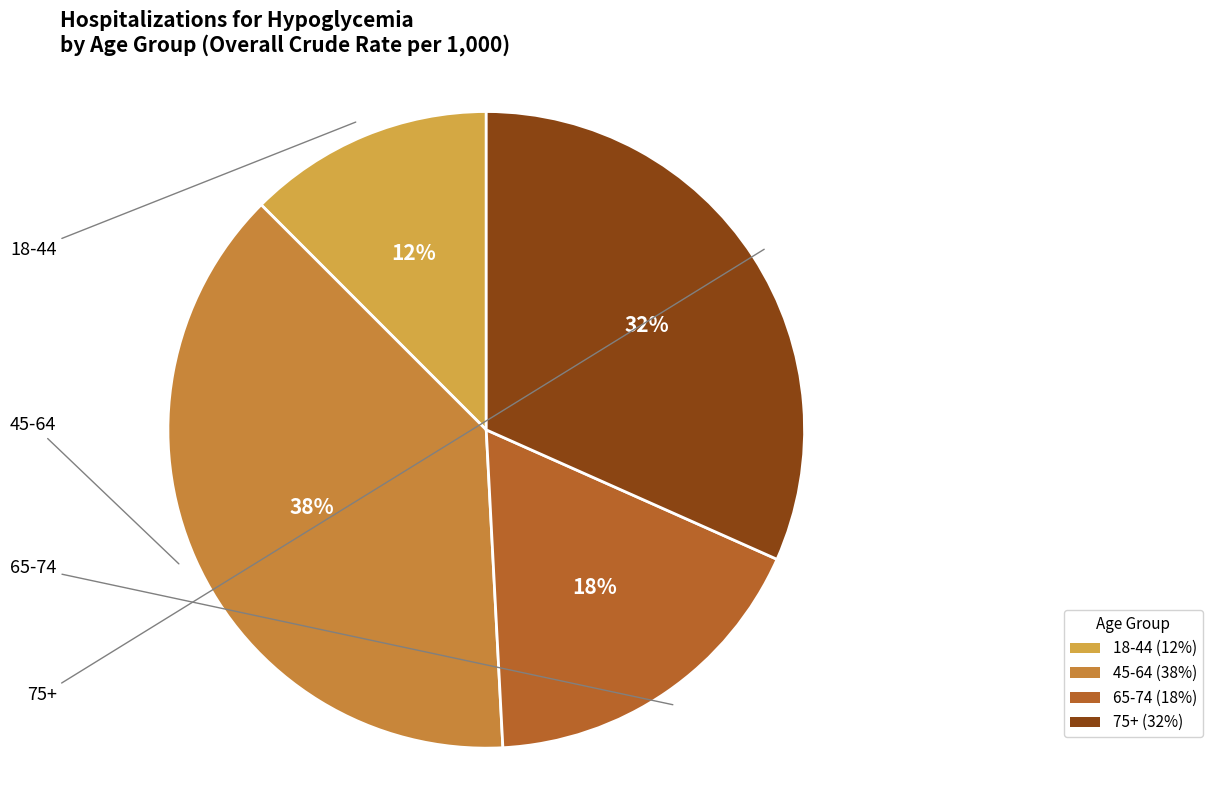

To the nearest percent, what is the difference between the largest and smallest slice percentages?

26%